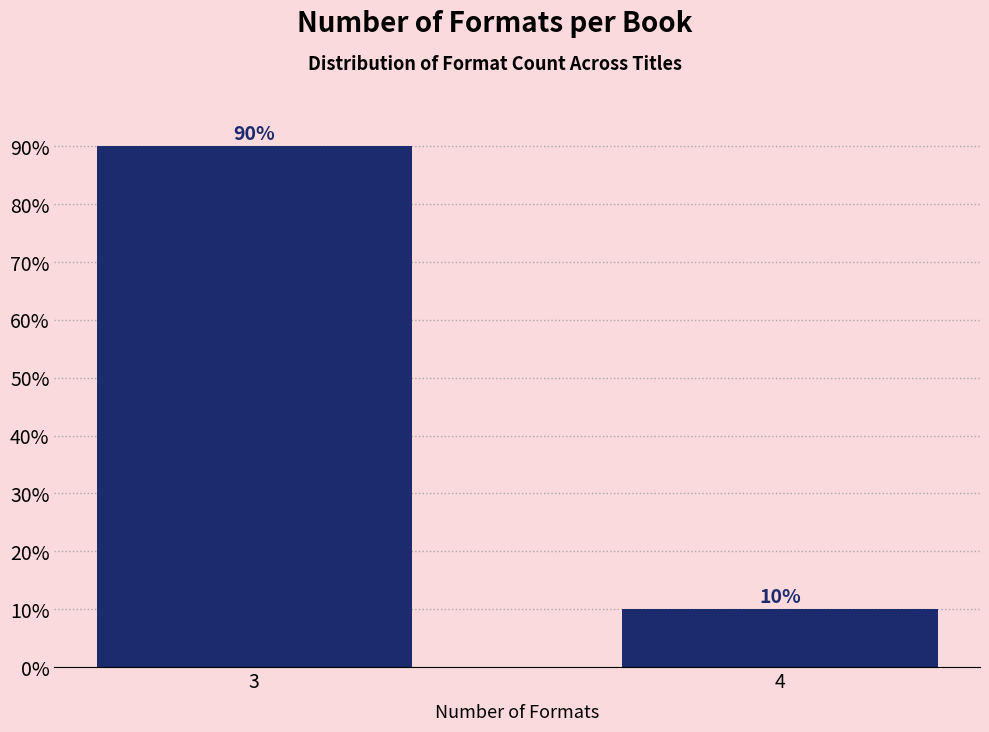

Reading left to right, extract all data points from this chart.

3=90	4=10